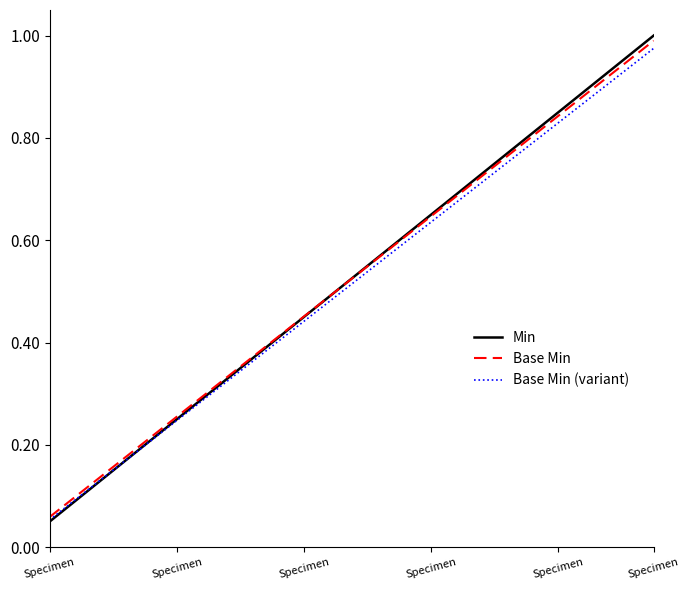

Which series has the widest spread of values?

Min